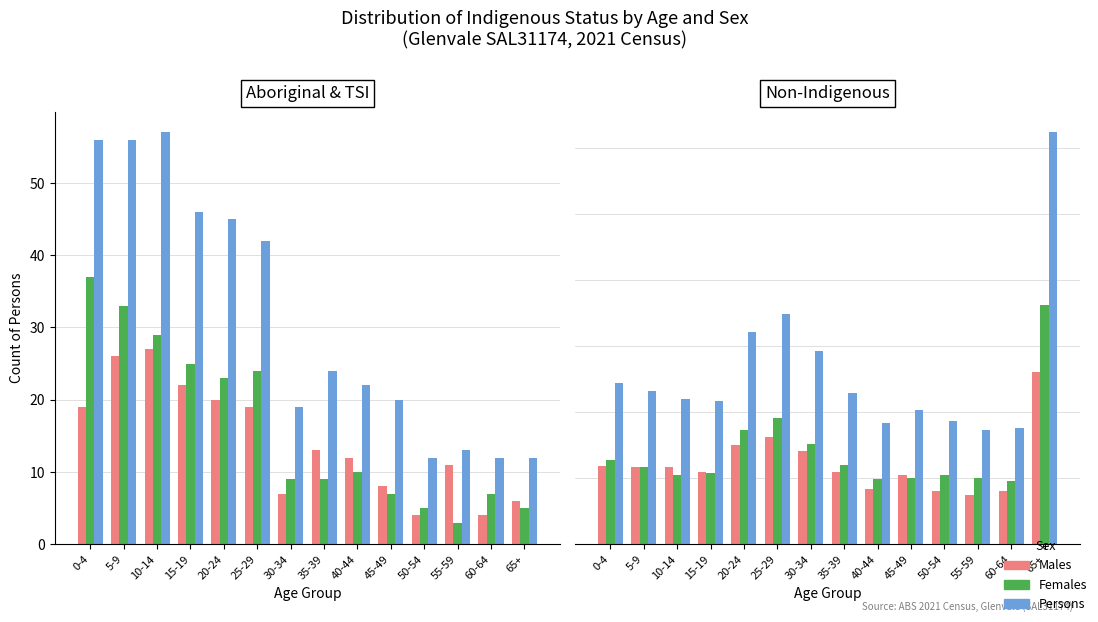

Which series changed the most between 30-34 and 55-59?

Persons